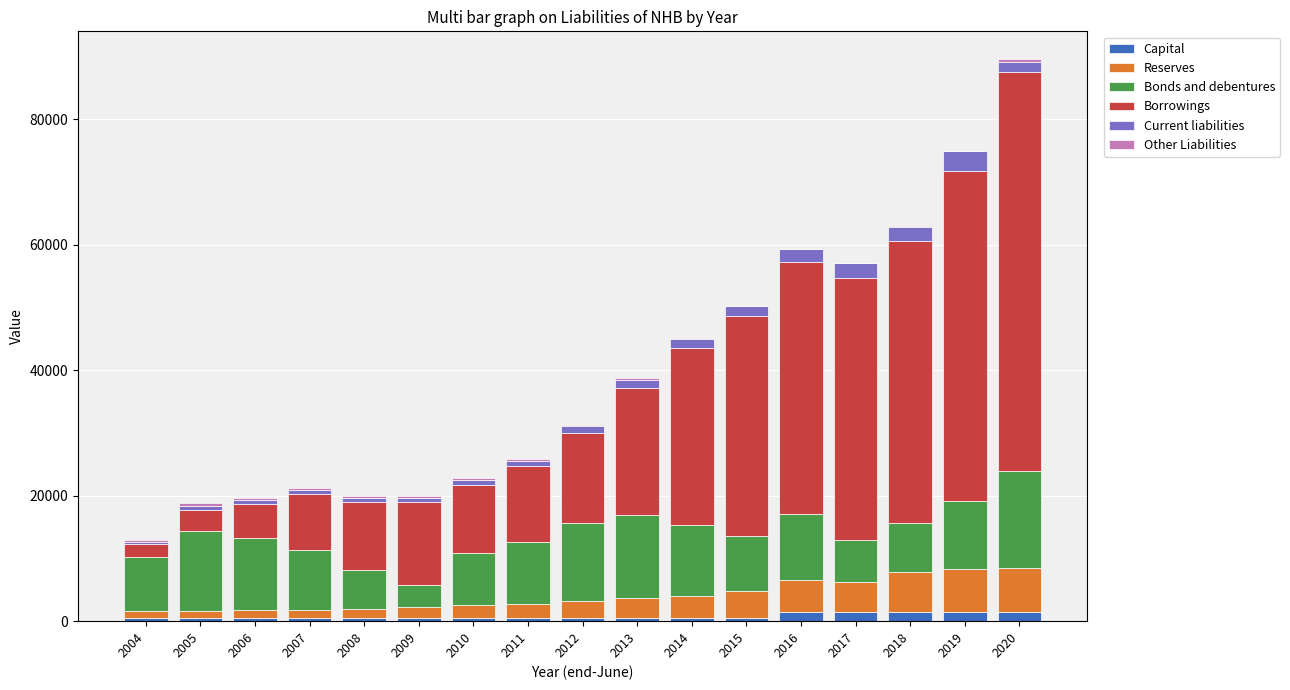

At which category is the sum across all series the highest?

2020